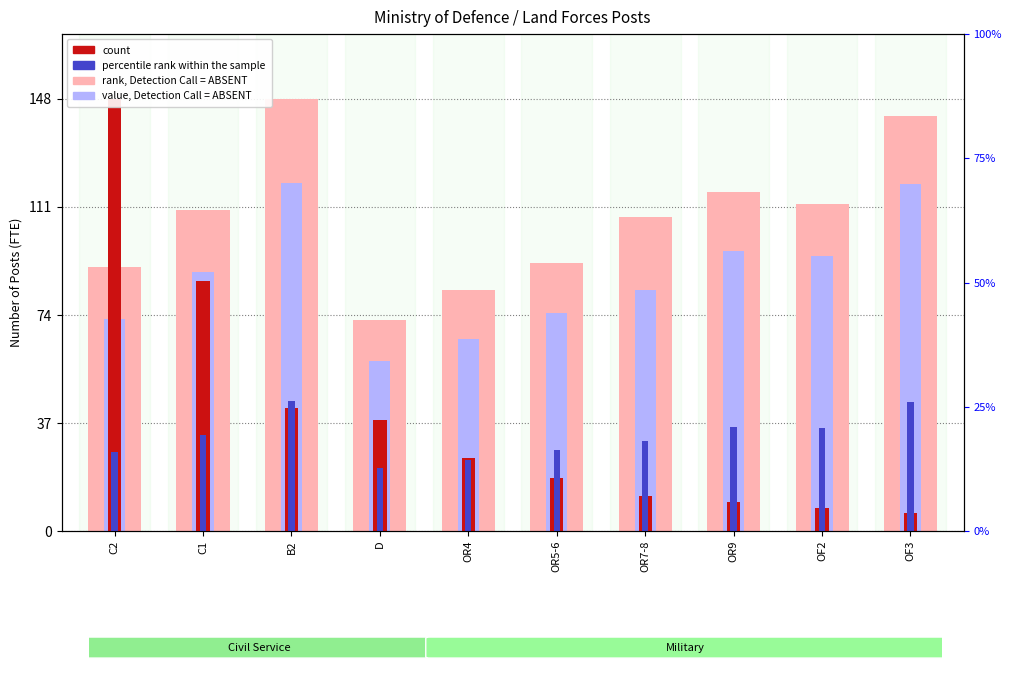

Where is count nearest to the value 77?

C1